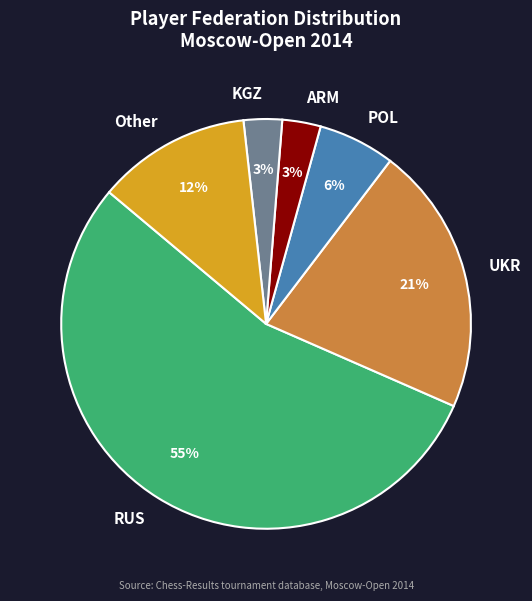

To the nearest percent, what is the difference between the largest and smallest slice percentages?

52%